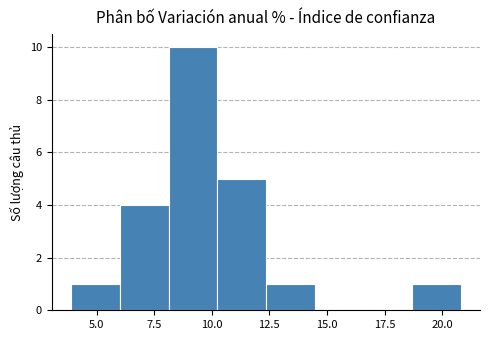

Reading left to right, list every bar in this chart as the range it spans on the x-axis followed by its height. Neither the bar edges nor the heights are printed on the chart, so give them approximately, as read against the axes.

4.0 to 6.0: 1
6.0 to 8.0: 4
8.0 to 10.0: 10
10.0 to 12.5: 5
12.5 to 14.5: 1
14.5 to 16.5: 0
16.5 to 18.5: 0
18.5 to 21.0: 1